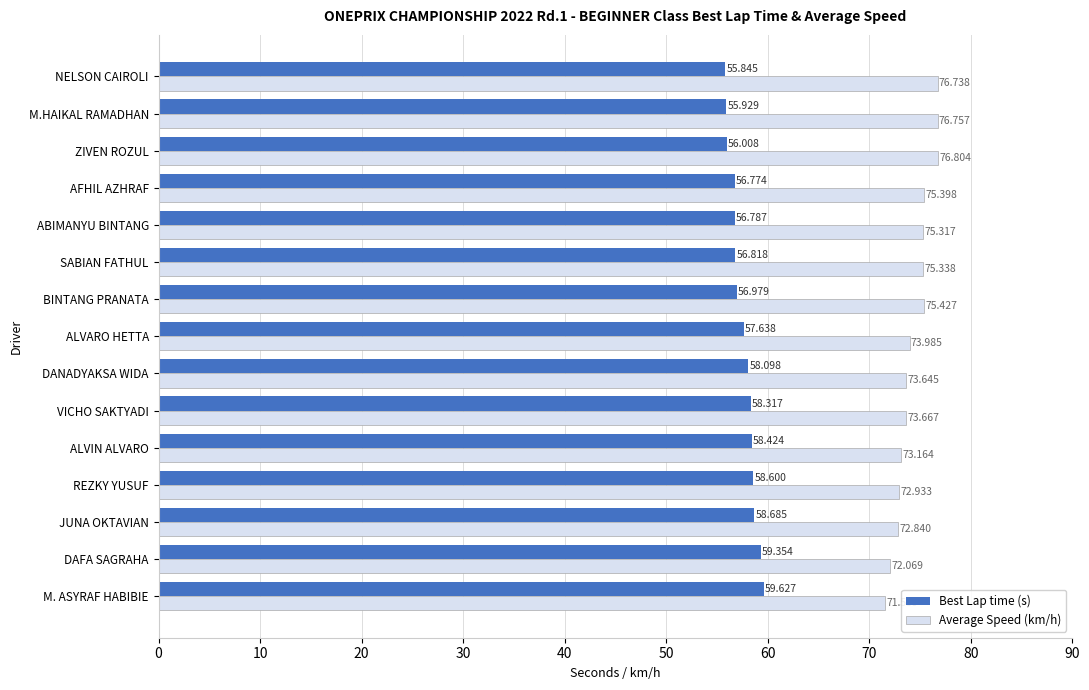

At how many categories does at least one series exceed 76?

3